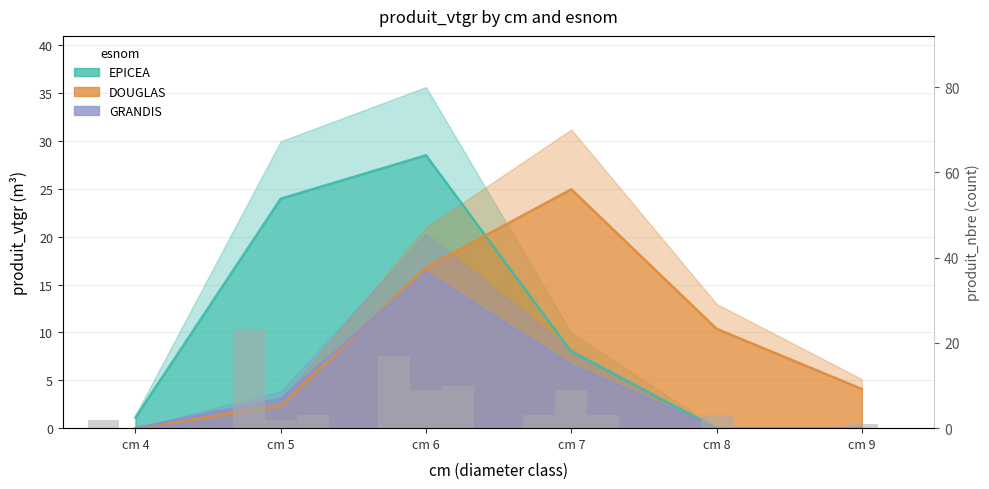

At how many categories does at least one series exceed 14?

3